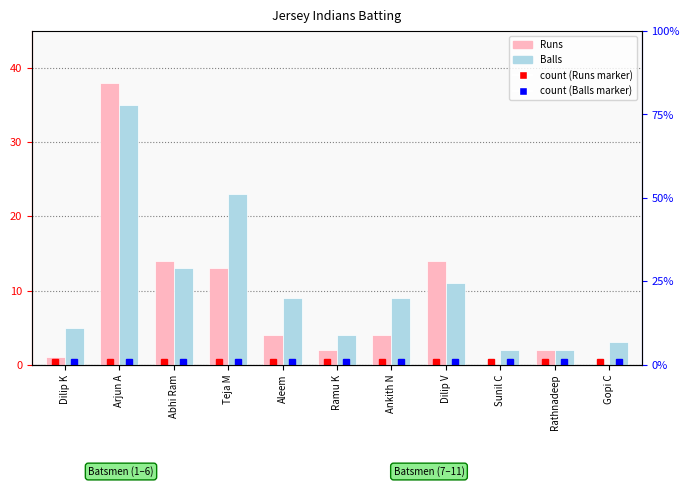

What is the spread (max minus min) of values at Gopi C?

3